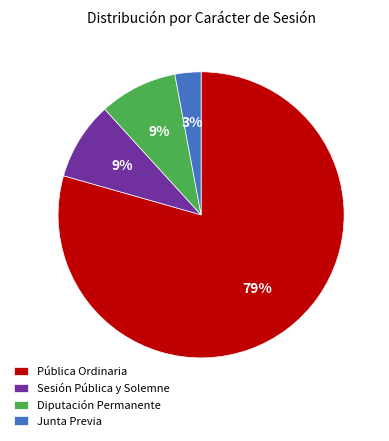

To the nearest percent, what is the difference between the Sesión Pública y Solemne and Diputación Permanente slice percentages?

0%